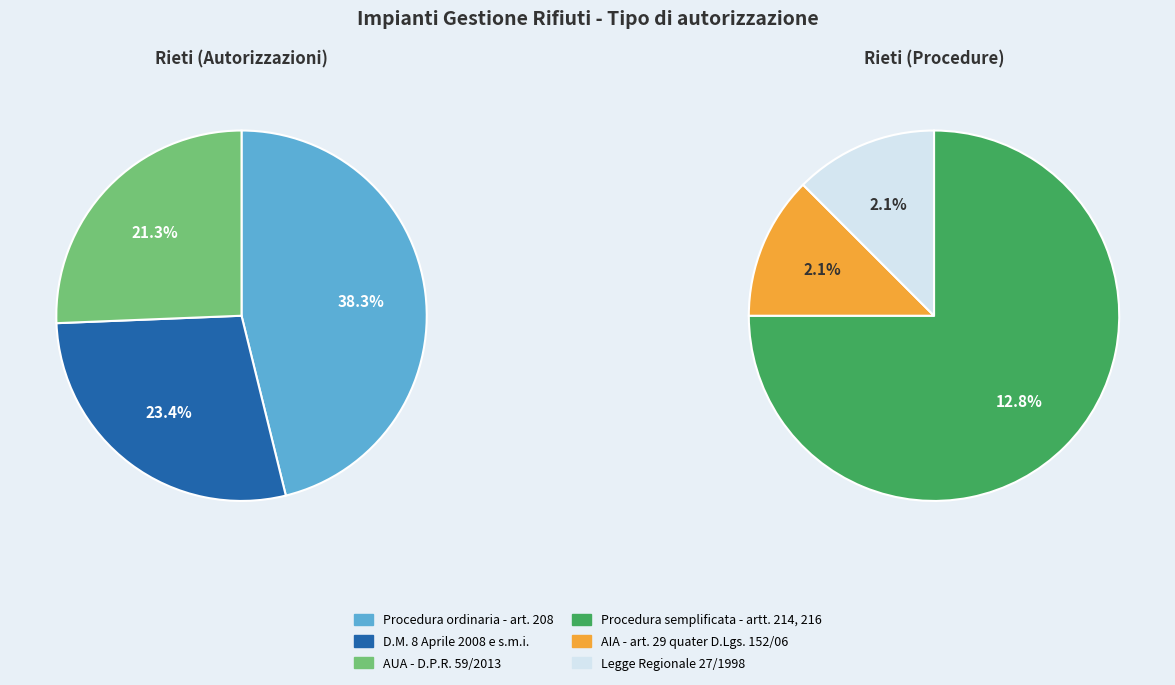

What percentage is NOT represented by AIA - art. 29 quater D.Lgs. 152/06?

97.9%